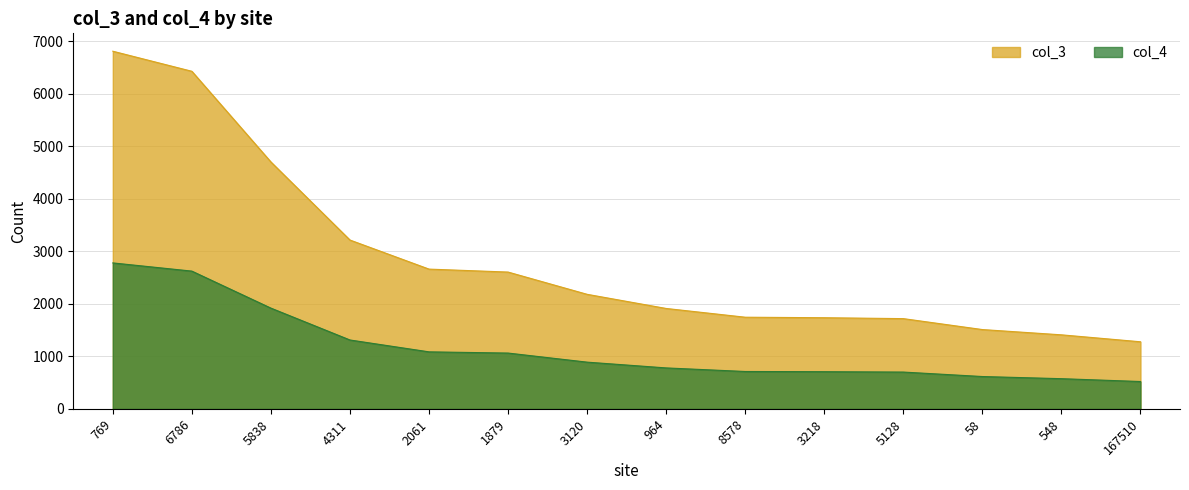

Is the value of col_4 at 58 greater than the value of col_3 at 769?

No